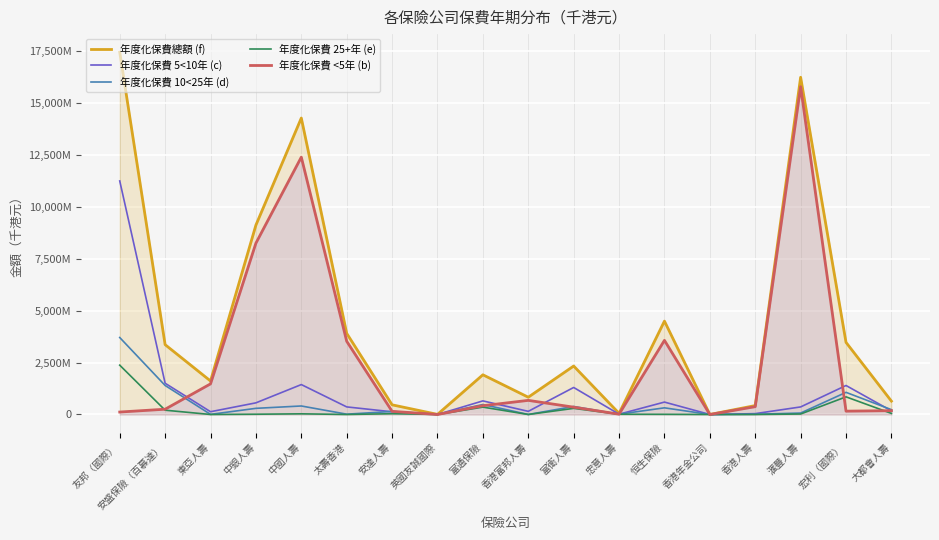

Is it true that 年度化保費 10<25年 (d) equals 409844 at 中國人壽?

True